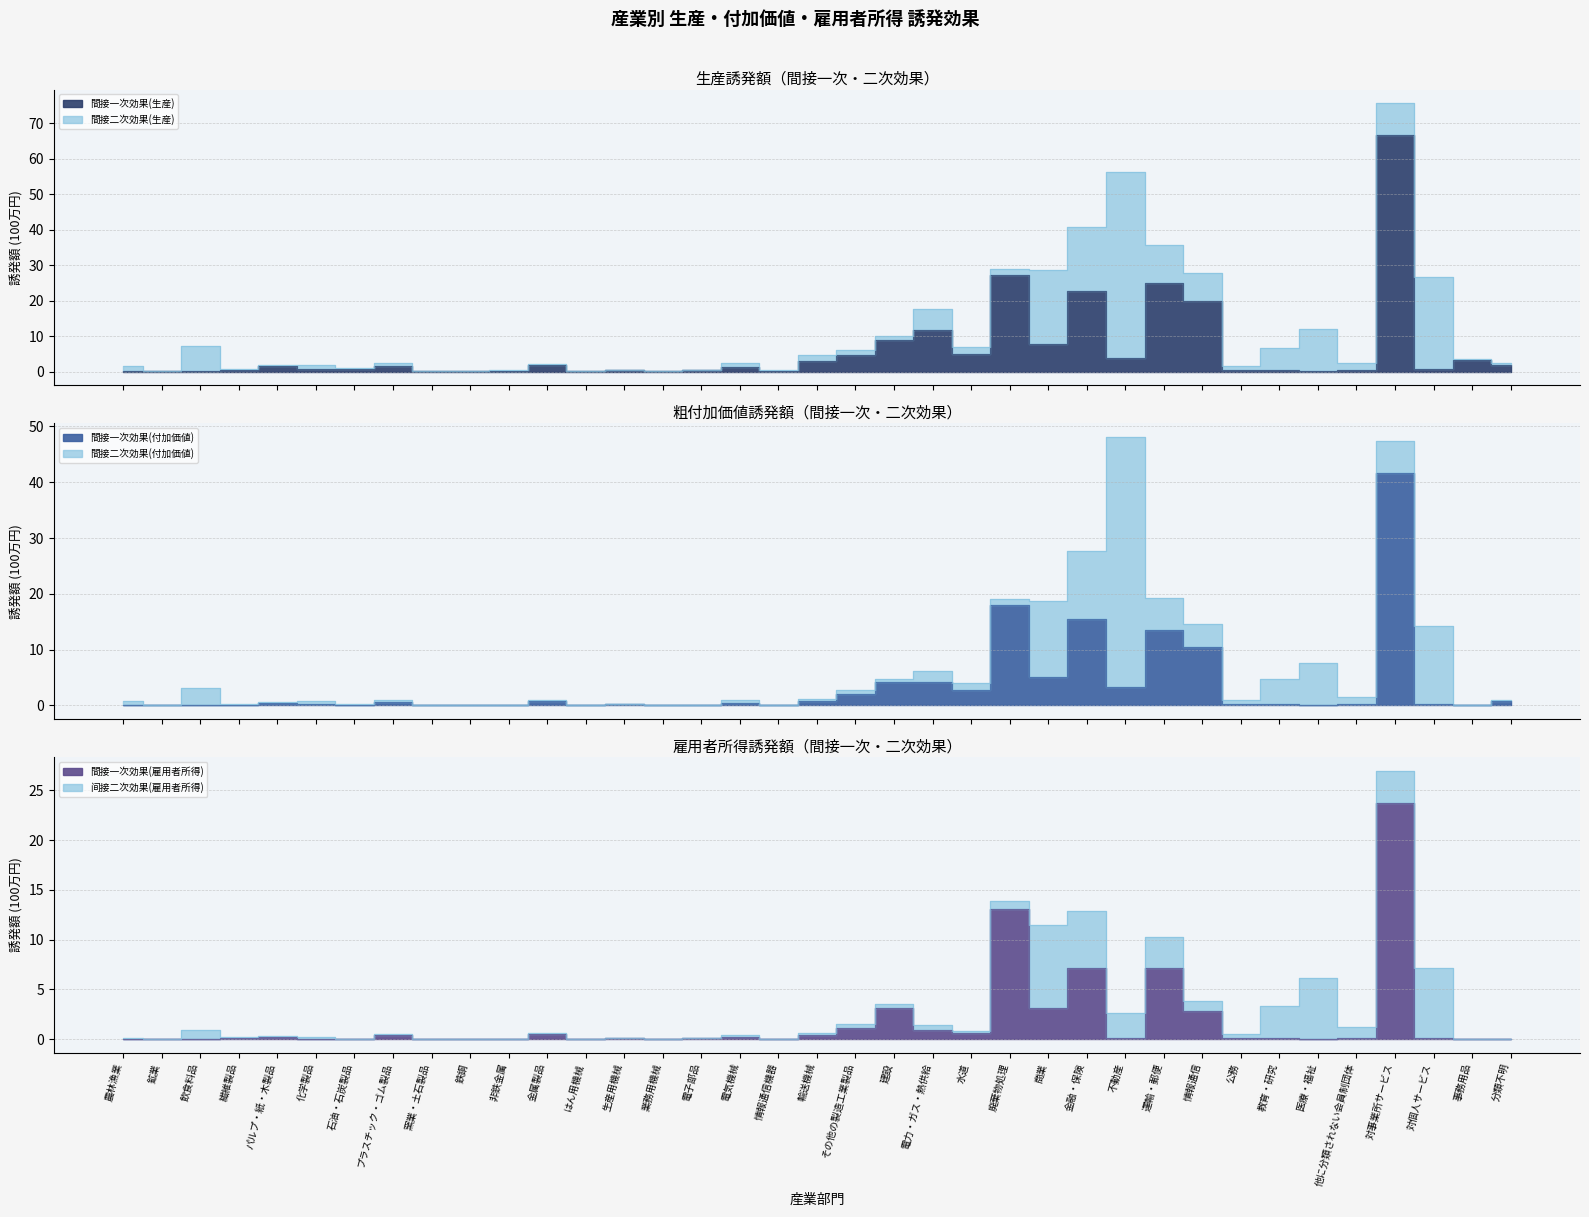

Which label corresponds to the smallest value in the chart?

事務用品